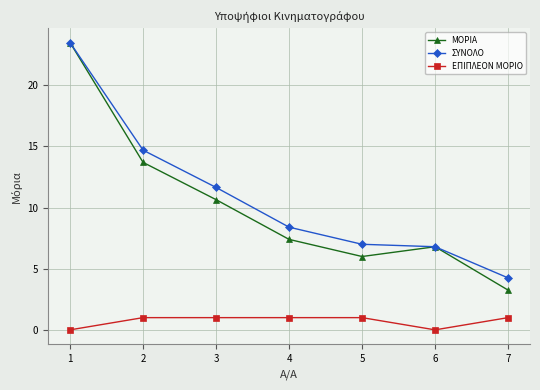

What is the difference between the maximum and second lowest values in the ΕΠΙΠΛΕΟΝ ΜΟΡΙΟ series?

1.0